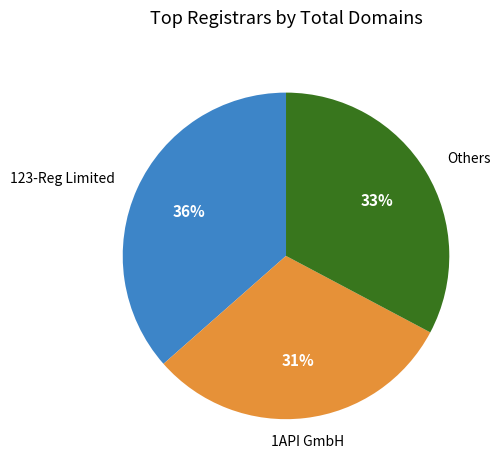

Is it true that 1API GmbH is 31% of the pie?

True